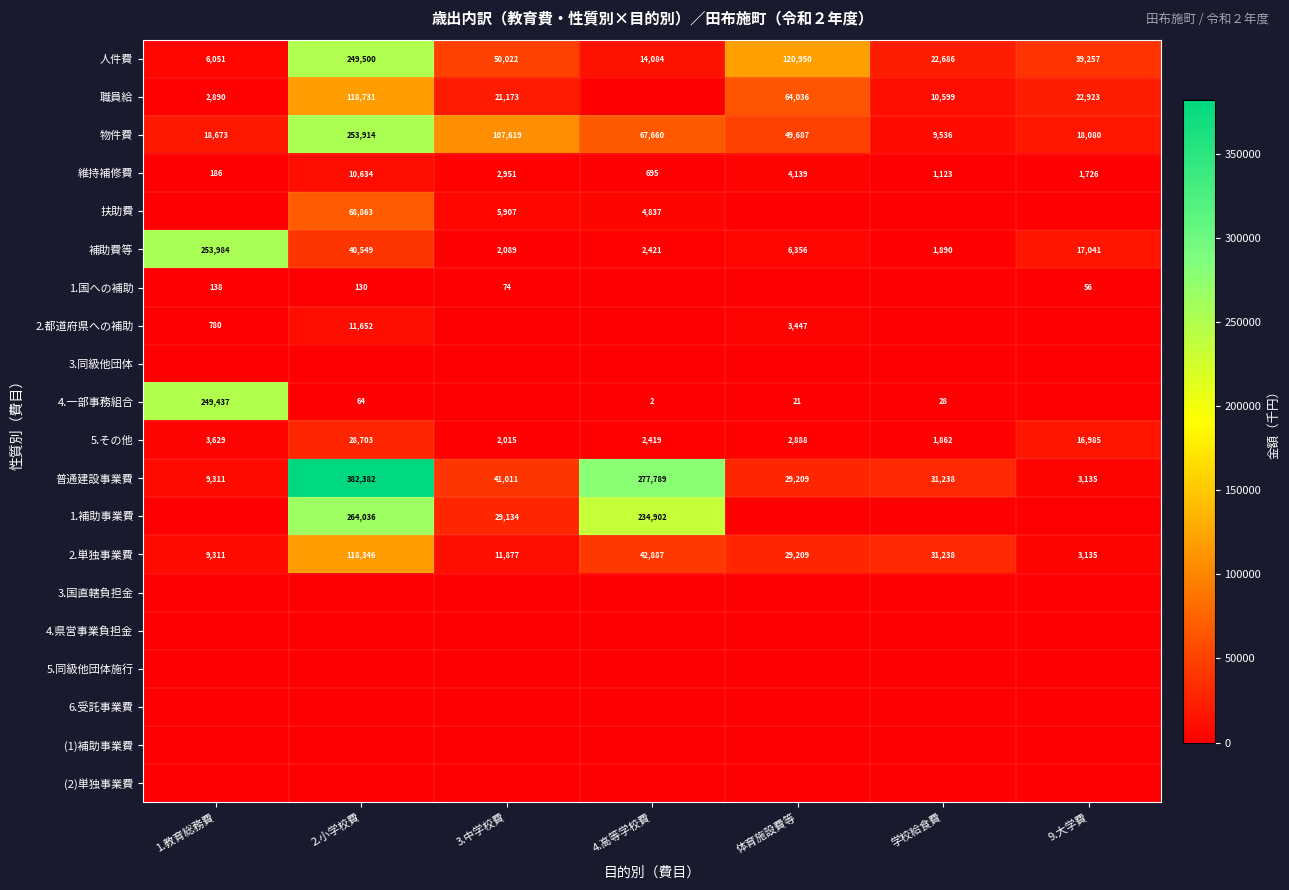

Is it true that 普通建設事業費 equals 52170 at 学校給食費?

False